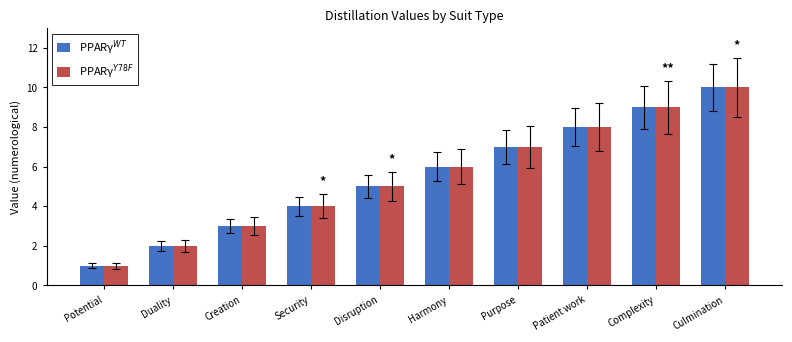

What is the label of the 3rd bar from the left?

Creation